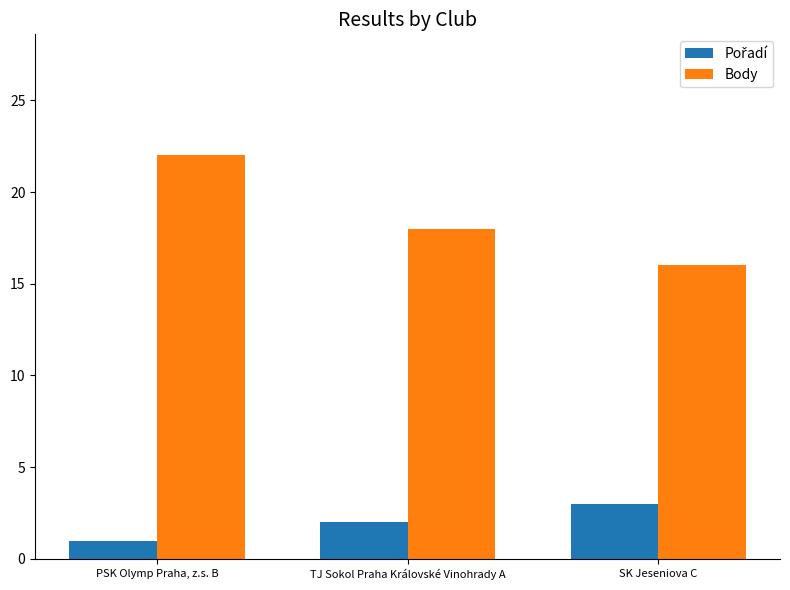

What is the label of the 3rd bar from the left?

SK Jeseniova C